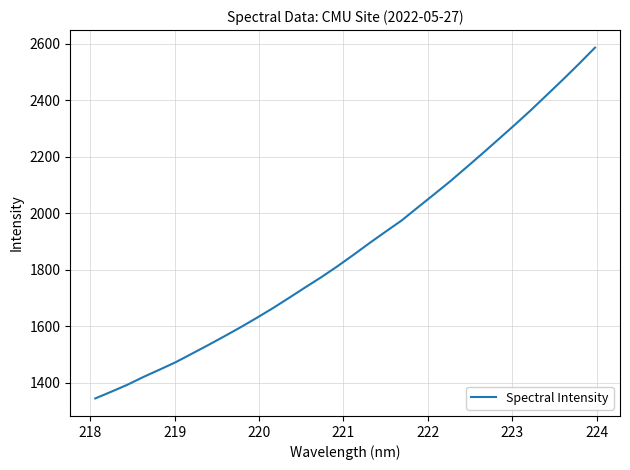

What is the average value?

1879.4